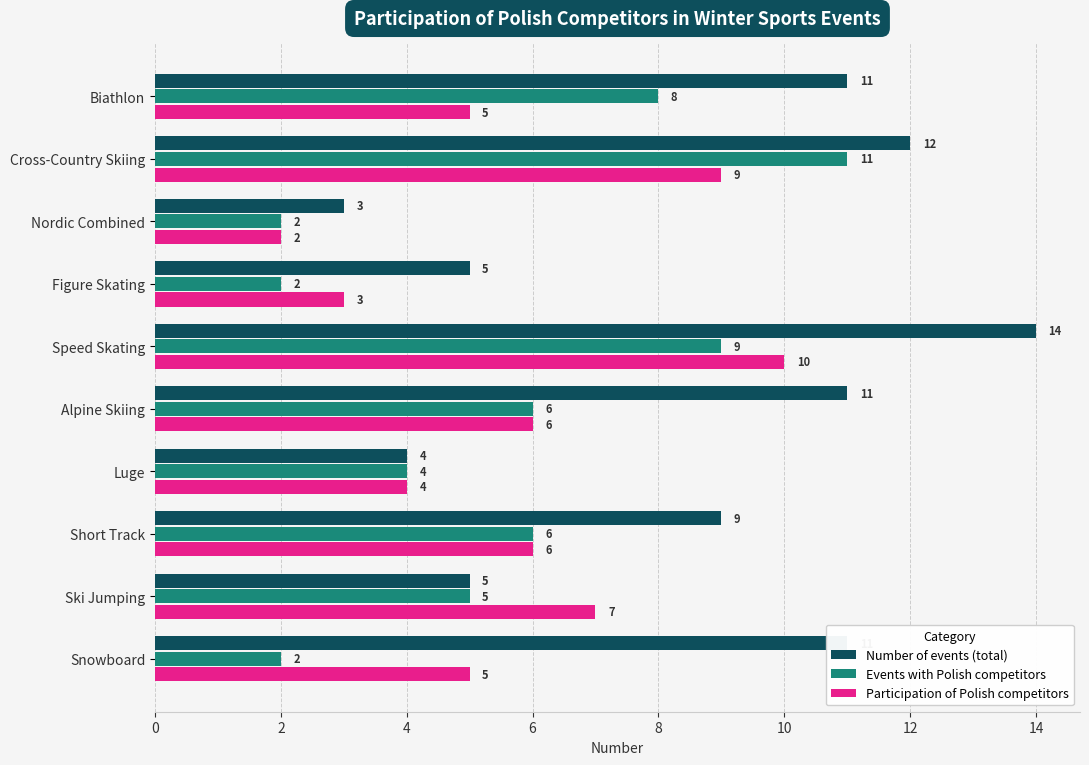

The value of Participation of Polish competitors at Speed Skating is 16. True or false?

False